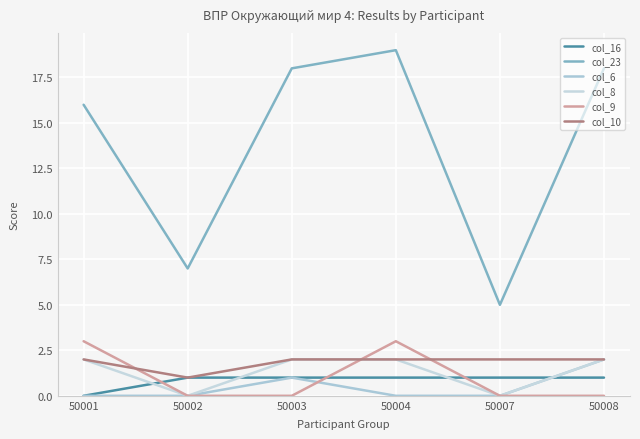

What is the difference between the maximum and minimum values in the col_8 series?

2